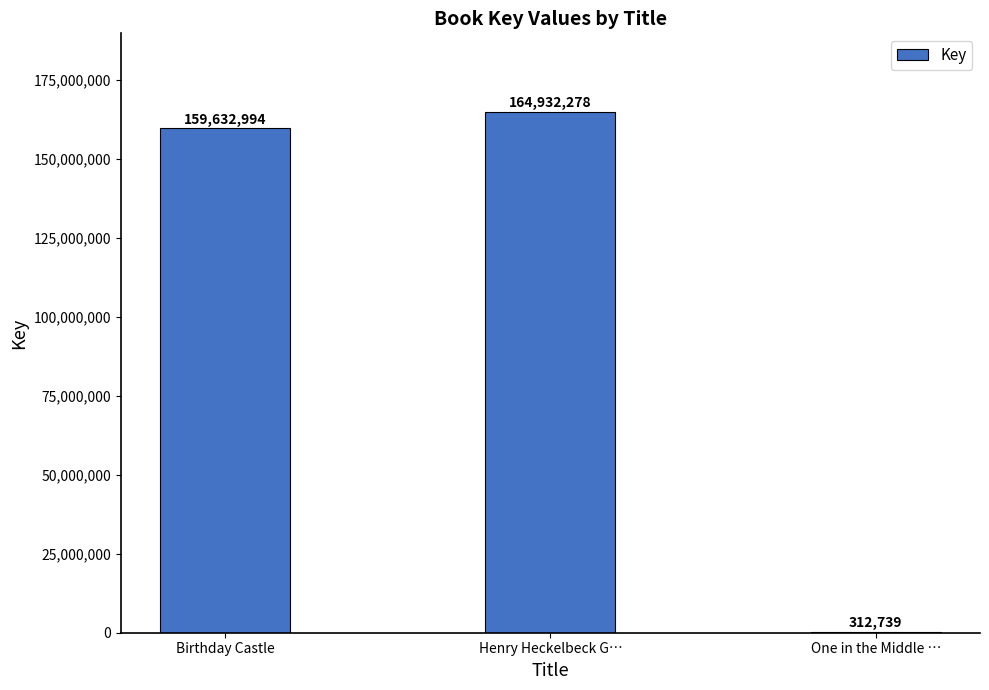

How many series are shown in this chart?

1